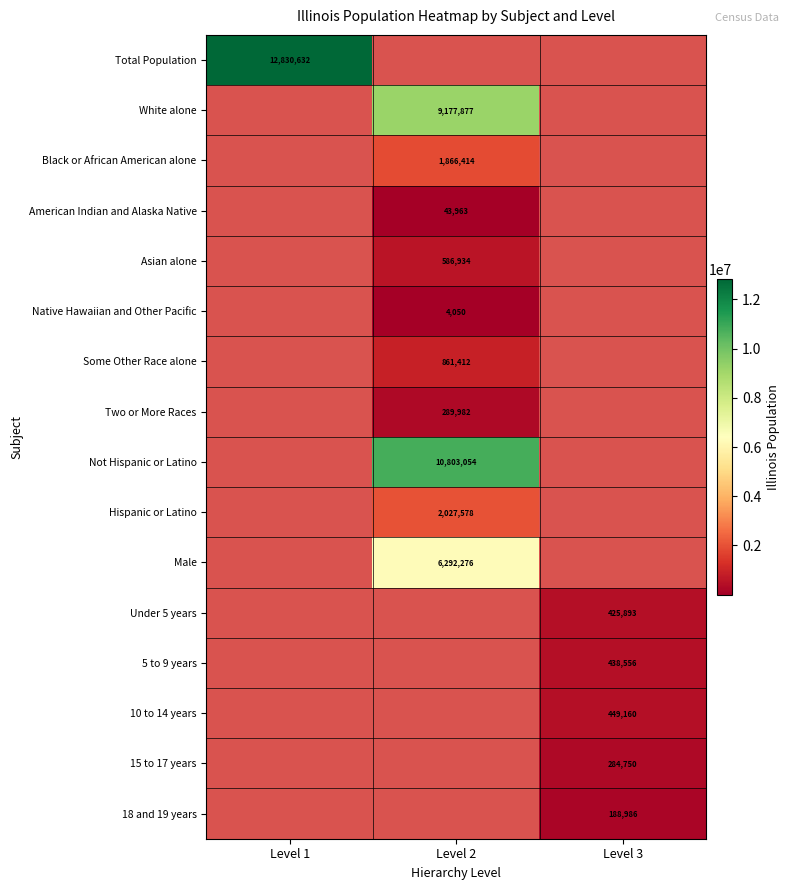

At how many categories does at least one series exceed 5279292?

2